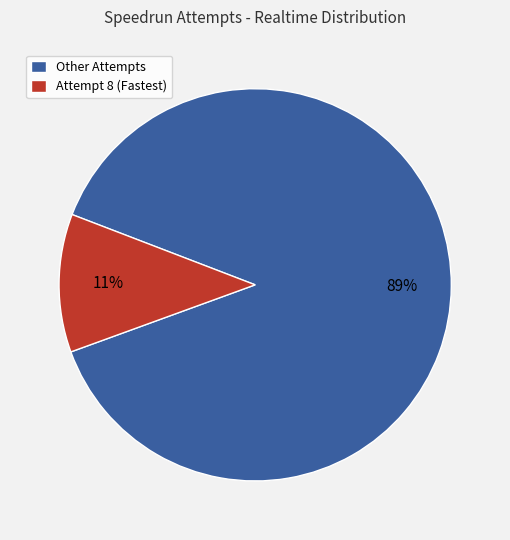

Does any single category account for the majority?

Yes